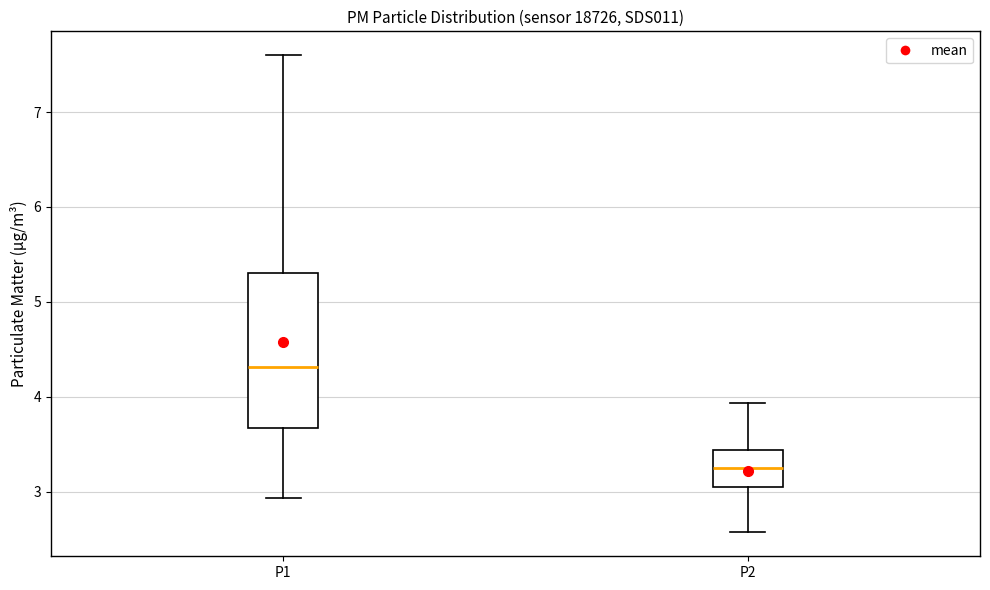

Reading left to right, read every box against the y-axis: the position of its median line, the range the box covers, and the ends of its whiskers. The values are not printed on the chart, so give them approximately, as read against the axis.

P1: median 4.3, box 3.7 to 5.3, whiskers 2.9 to 7.6
P2: median 3.3, box 3.0 to 3.4, whiskers 2.6 to 3.9